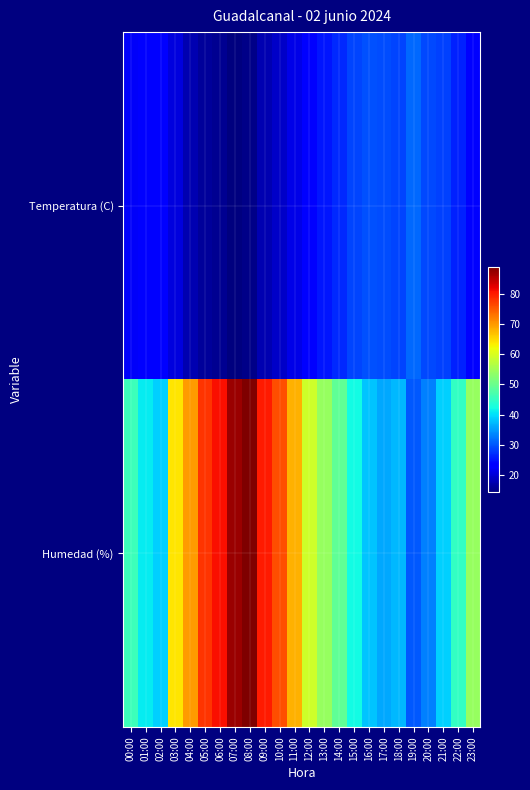

Rank the series by their maximum value, from highest to lowest.

Humedad (%), Temperatura (C)